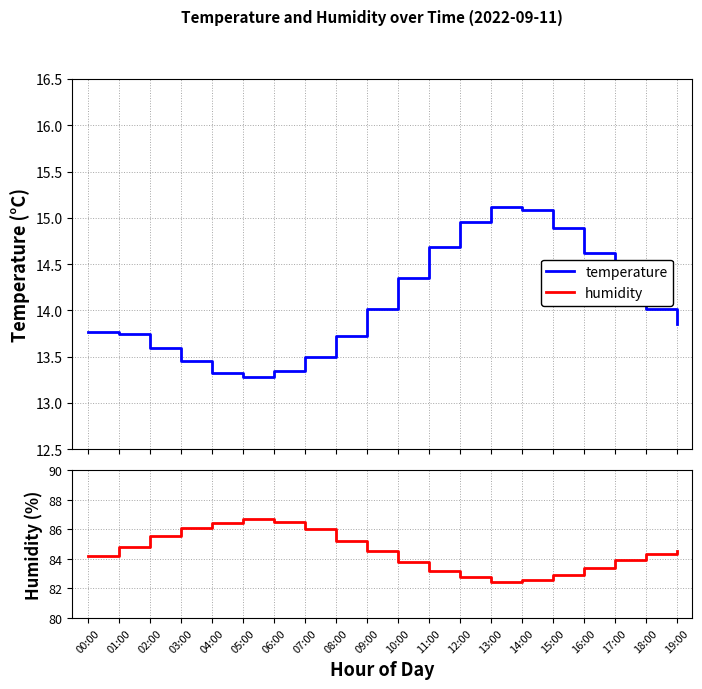

What is the greatest value displayed?

86.7